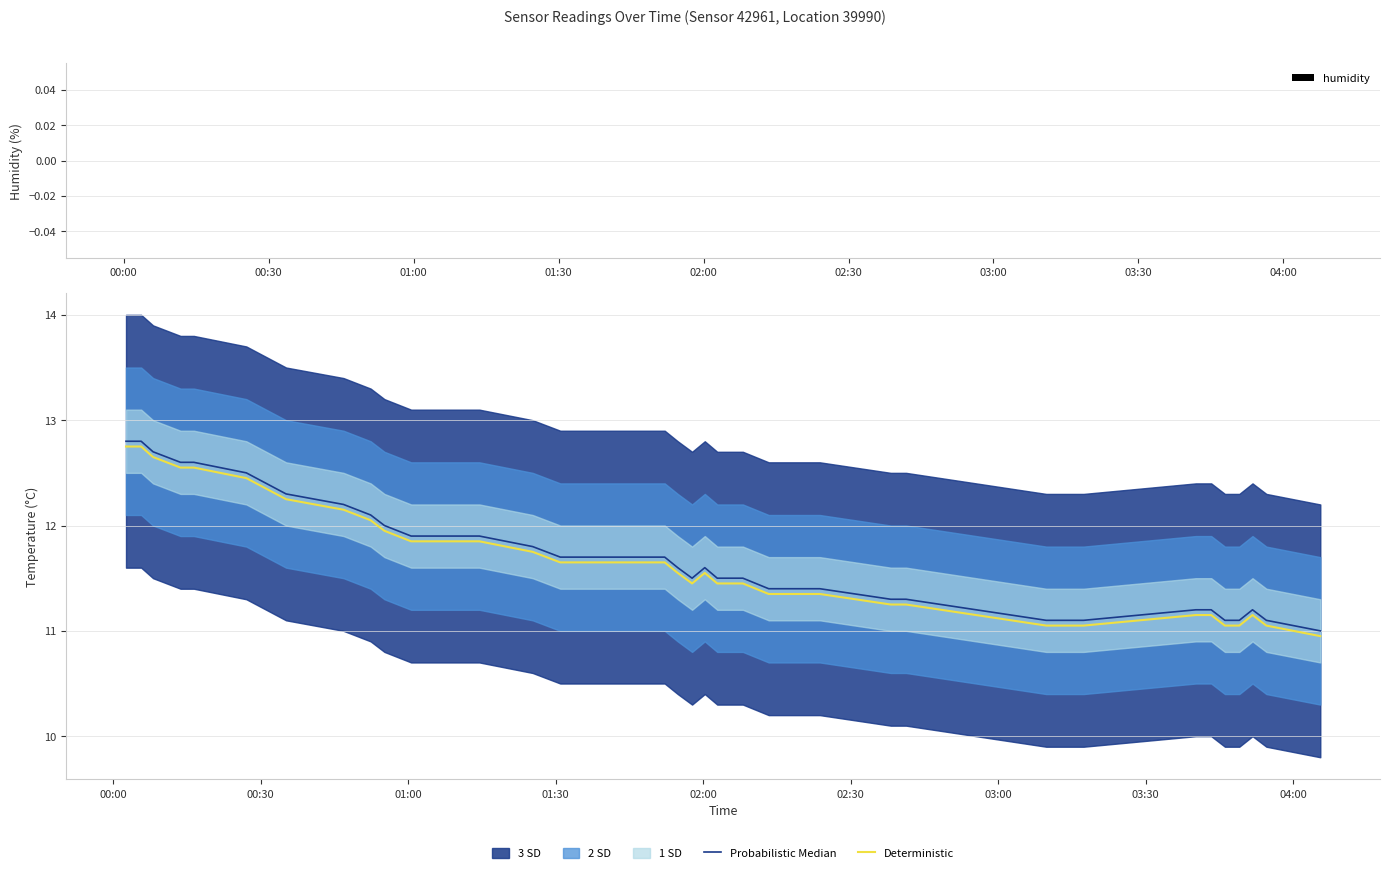

How many data points in Probabilistic Median are above 11?

39